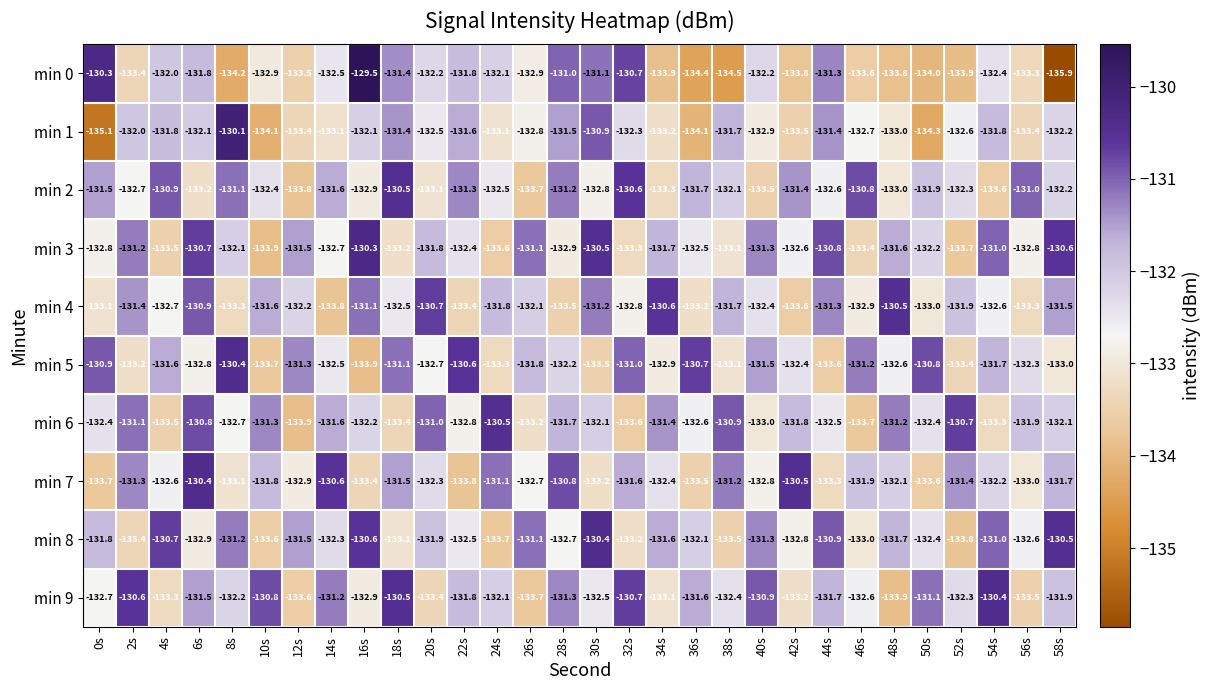

What is the greatest value displayed?

-129.5